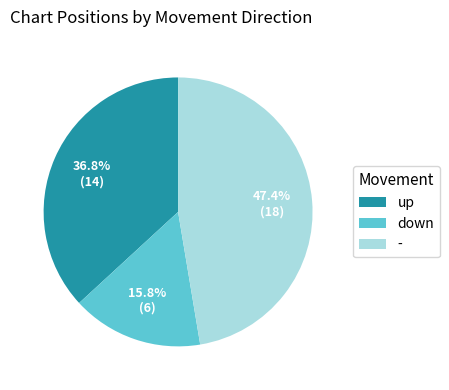

How many segments does this pie chart have?

3